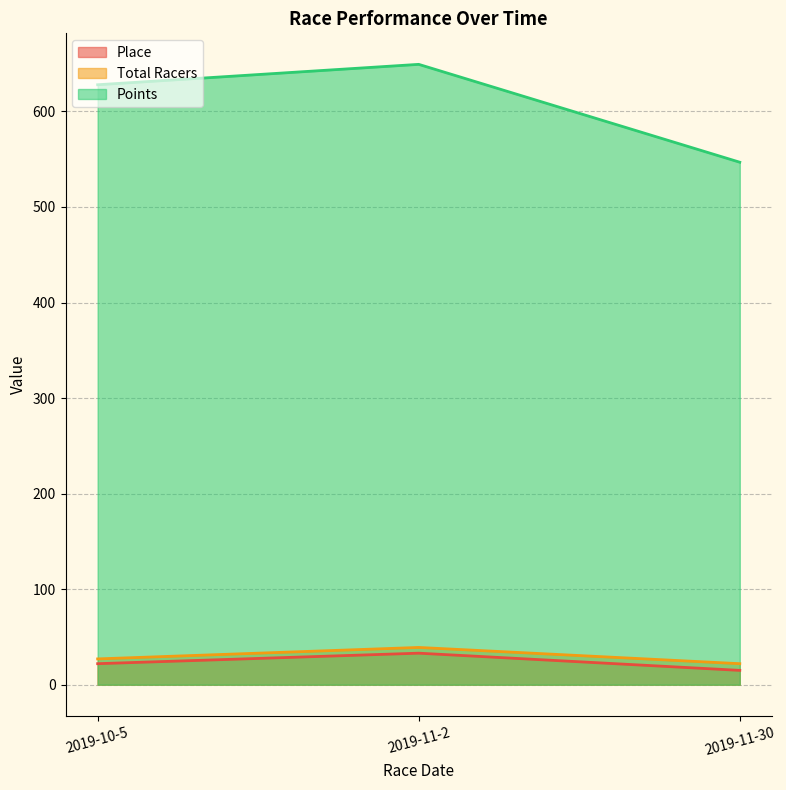

At which label does Total Racers first exceed 27?

2019-11-2